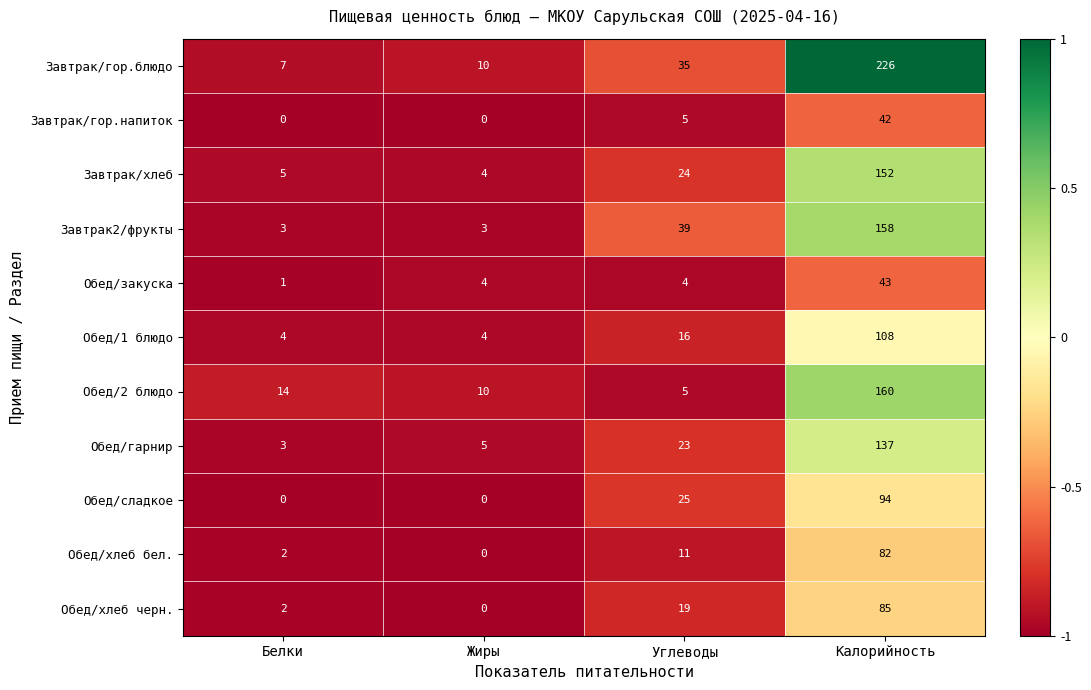

The value of Завтрак/гор.блюдо at Углеводы is 62. True or false?

False